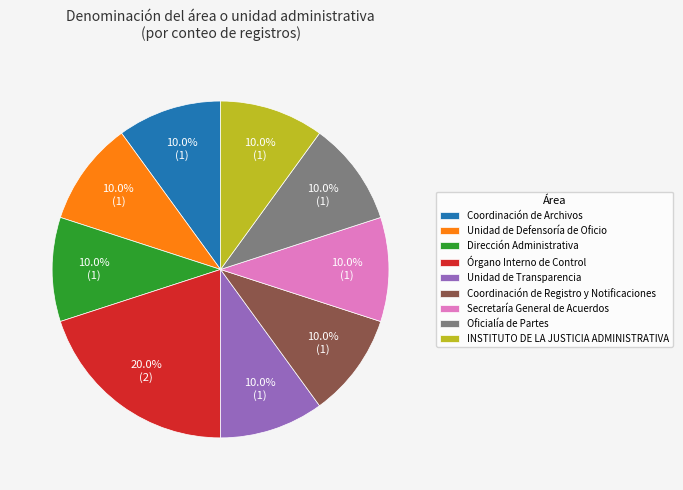

Is there a majority slice in this chart?

No